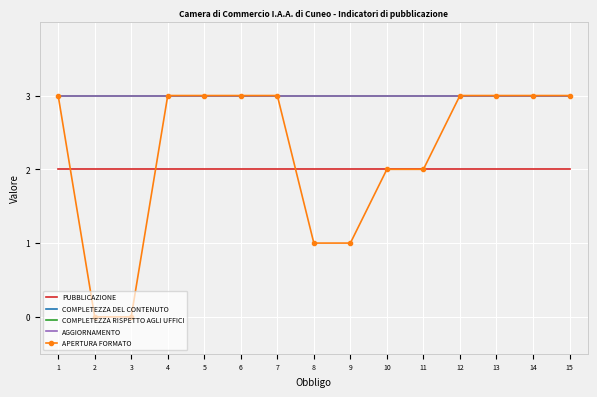

How many categories are shown in the chart?

15